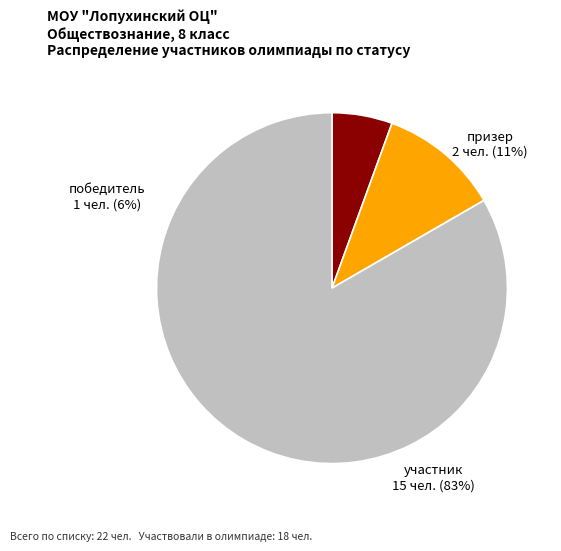

Count the number of slices in the pie.

3